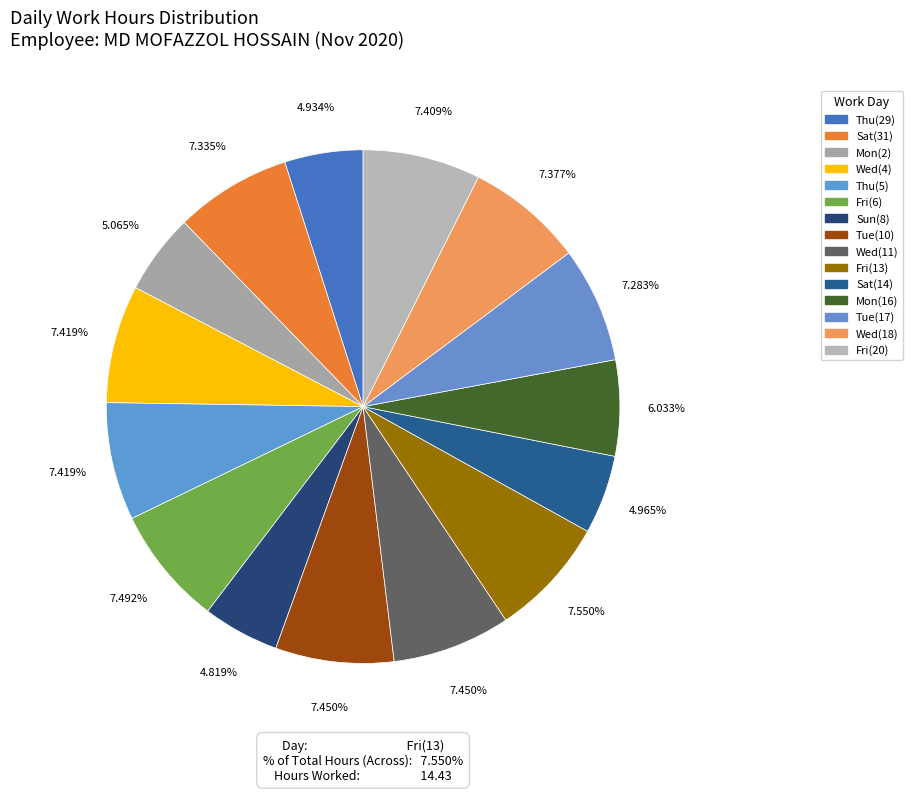

Rank the categories by value from lowest to highest.

Sun_8, Thu, Sat_14, Mon, Mon_16, Tue_17, Sat_31, Wed_18, Fri_20, Wed_4, Thu_5, Tue_10, Wed_11, Fri_6, Fri_13